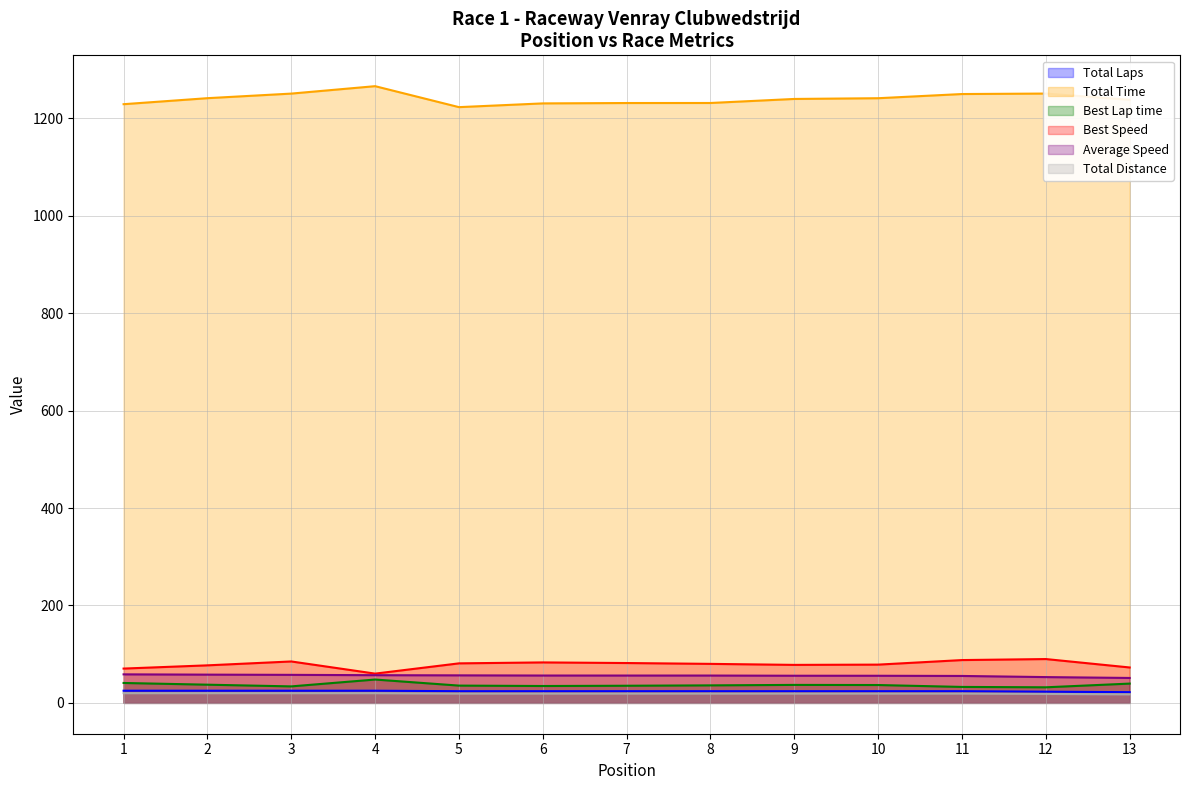

True or false: Best Speed and Best Lap time cross at least once.

False